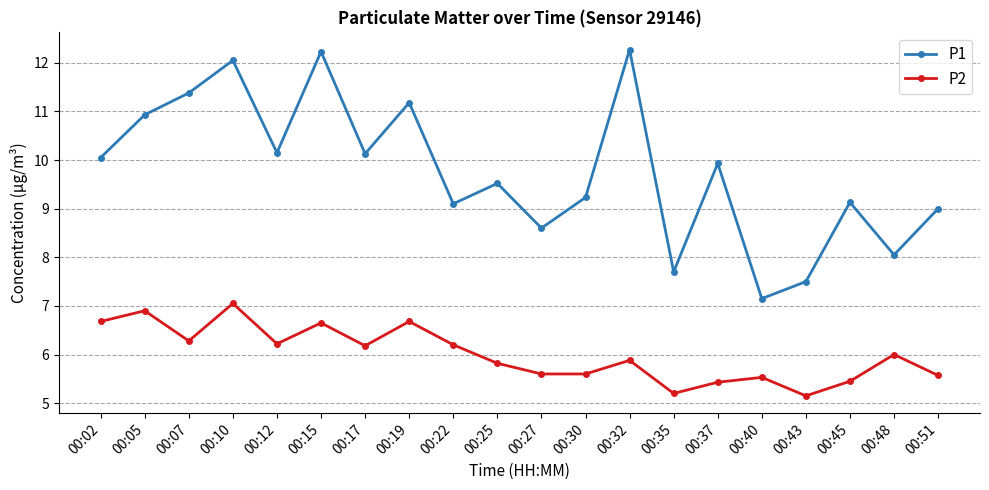

List the series in order of their peak value, highest first.

P1, P2